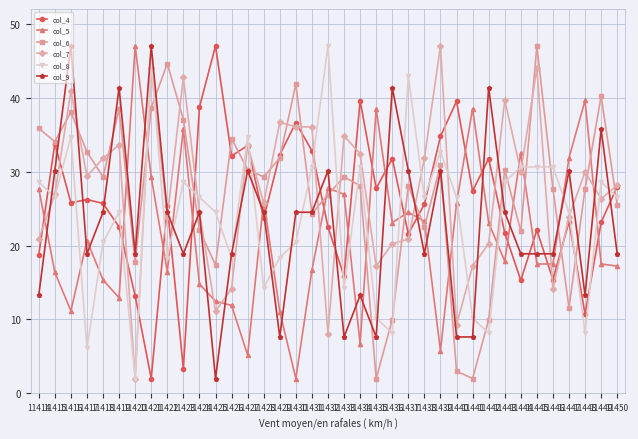

Which category has the highest value in the col_5 series?

11420